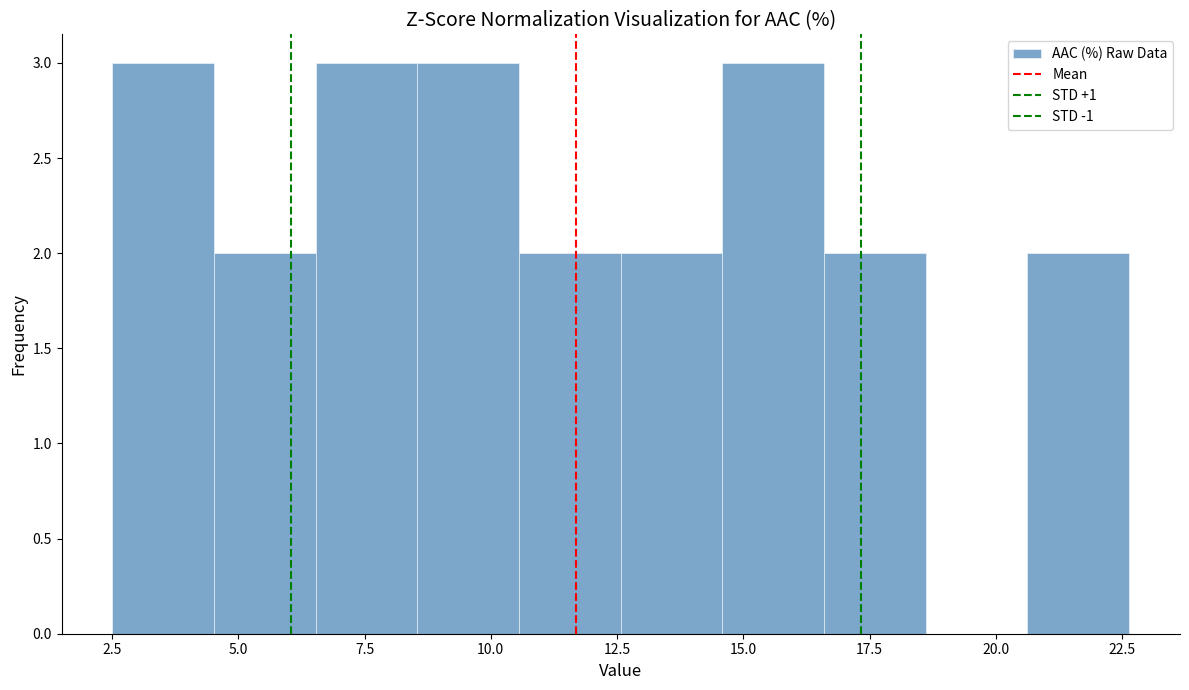

What is the height of the bar covering 16.5 to 18.5 on the x-axis? Neither the bar edges nor the heights are printed on the chart, so give them approximately, as read against the axes.

2